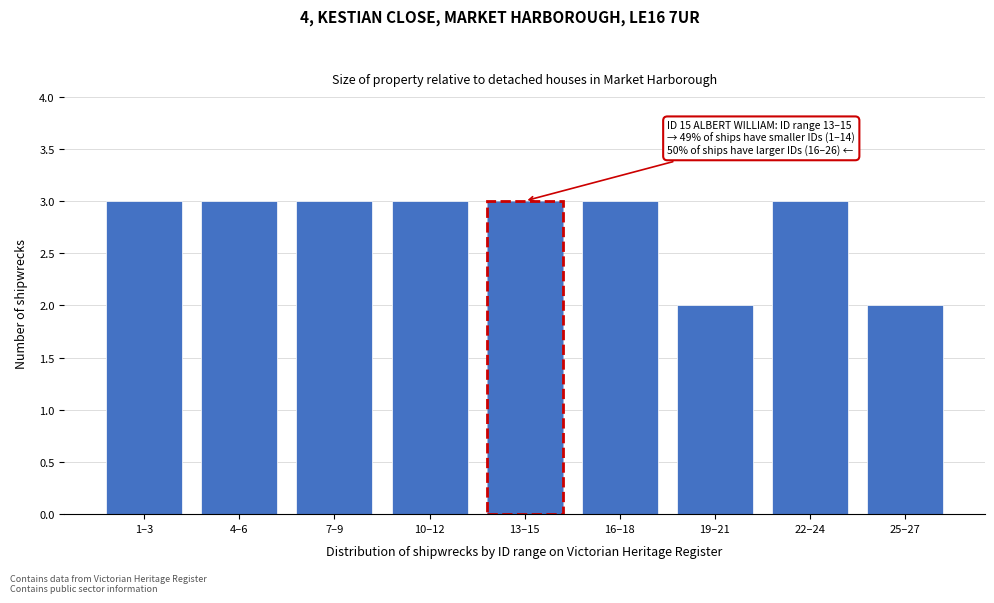

Reading left to right, list all the values displayed in this chart.

1–3=3	4–6=3	7–9=3	10–12=3	13–15=3	16–18=3	19–21=2	22–24=3	25–27=2